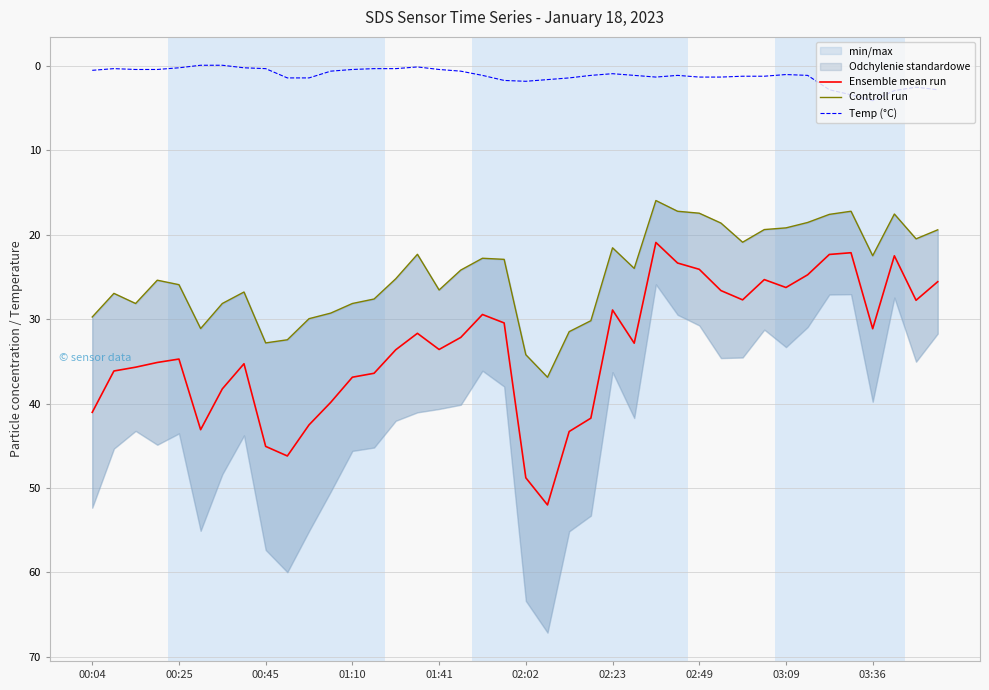

True or false: Ensemble mean run has a value of 15.1 at 03:09.

False